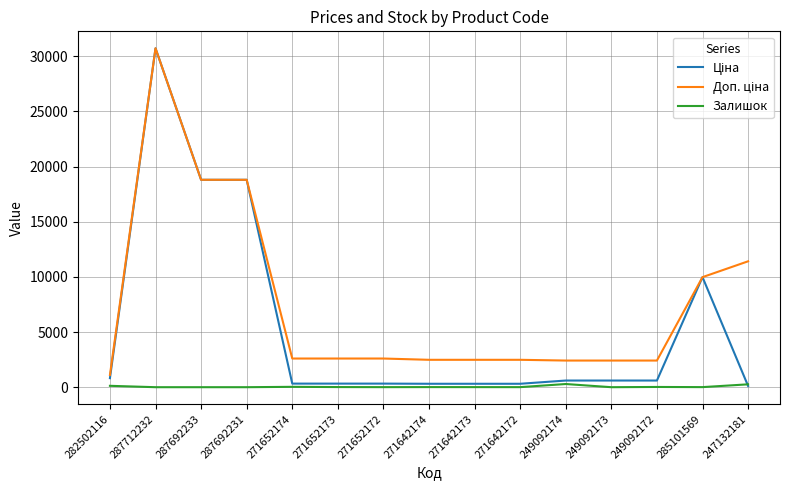

At which category is the sum across all series the highest?

287712232